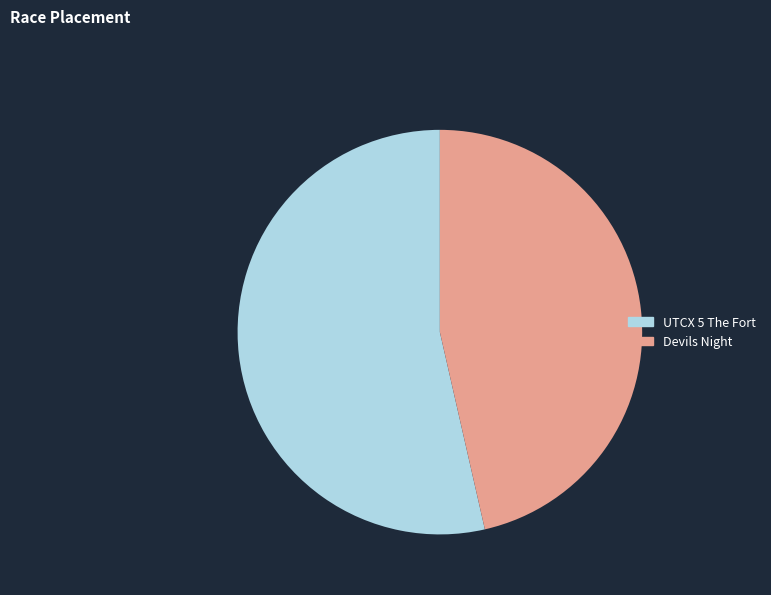

Which category has the biggest portion of the pie?

UTCX 5 The Fort